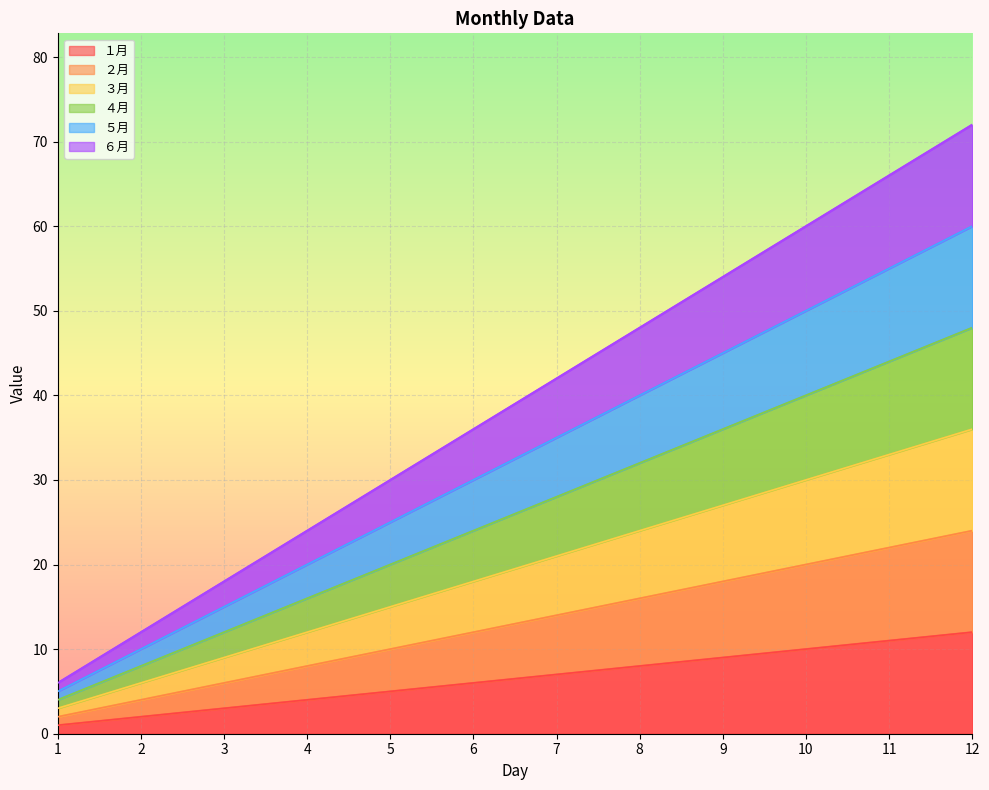

Which series has the widest spread of values?

６月